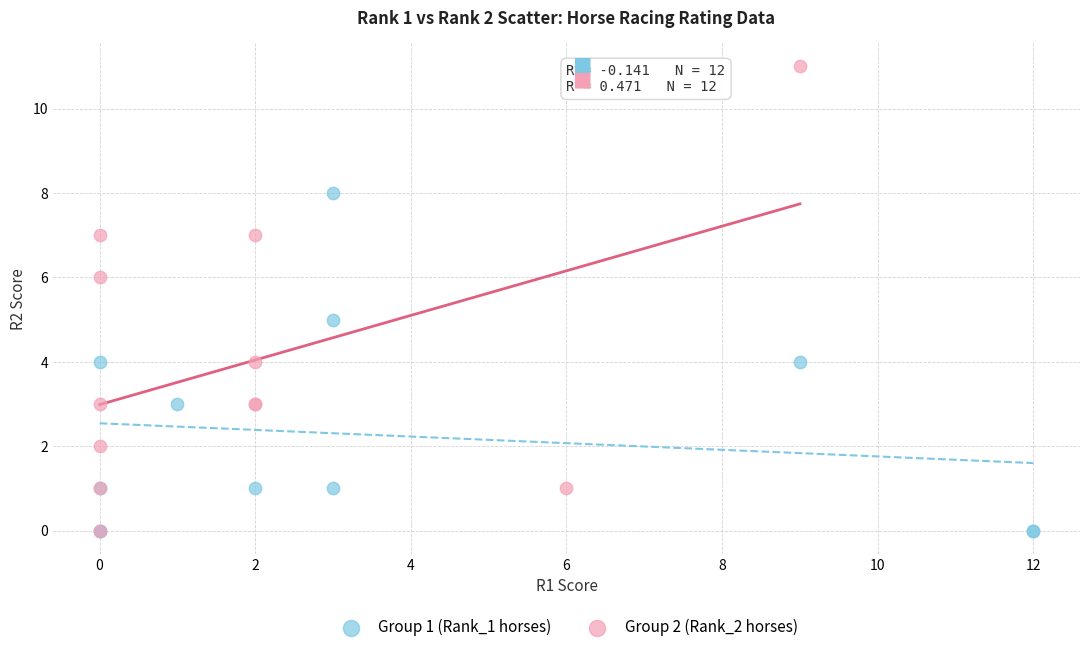

Which series reaches the maximum Y coordinate?

Group 2 (Rank_2 horses)